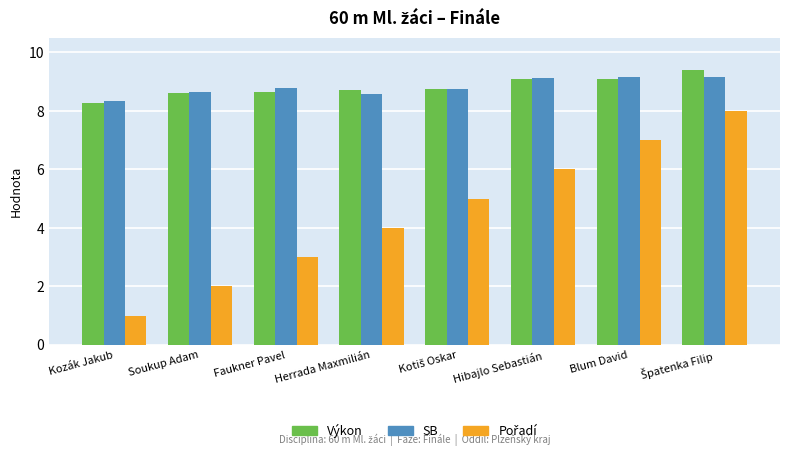

What position from the left is Hibajlo Sebastián?

6